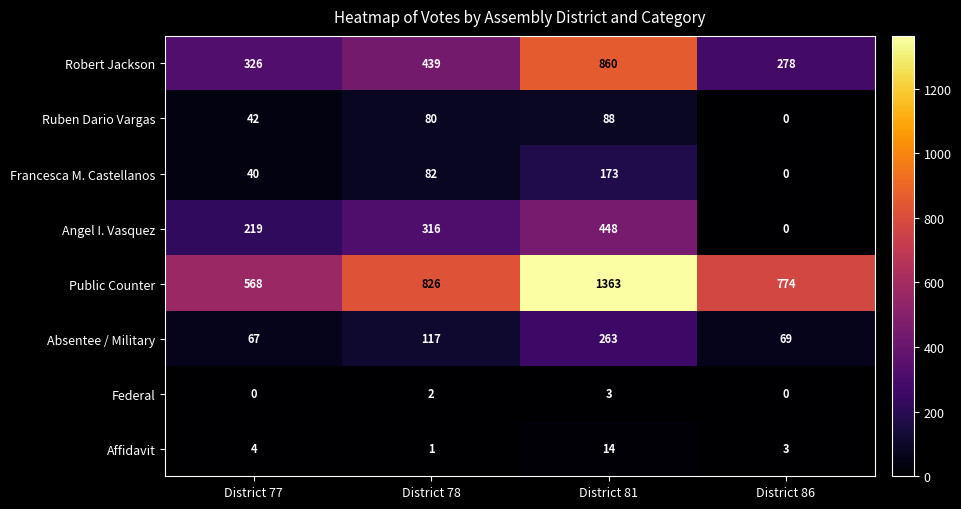

Is it true that Affidavit equals 14 at District 81?

True